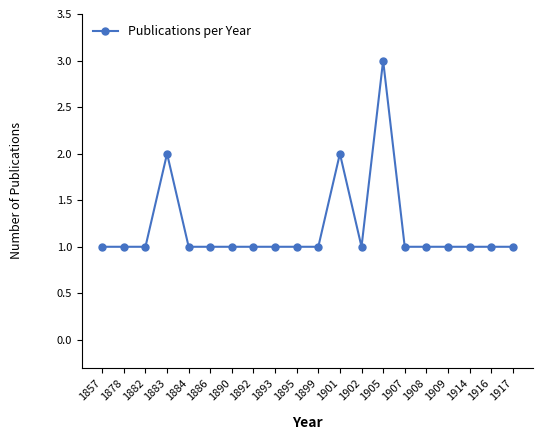

Is it true that the value at 1916 is 1?

True